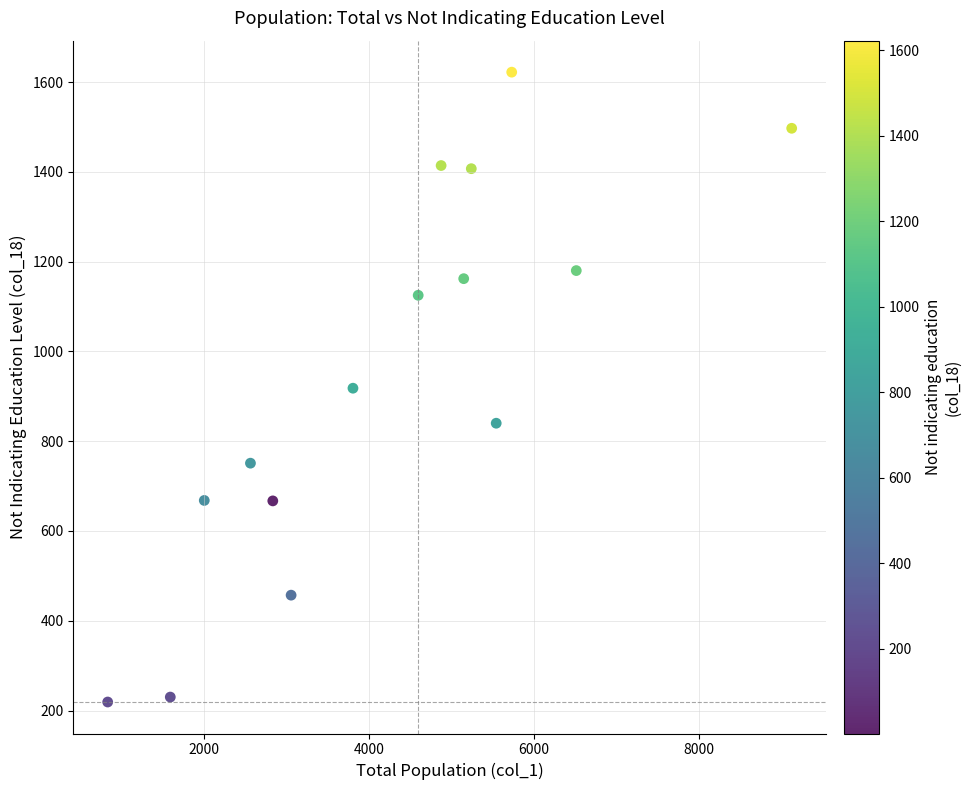

What is the range of X values (max minus min)?

8294